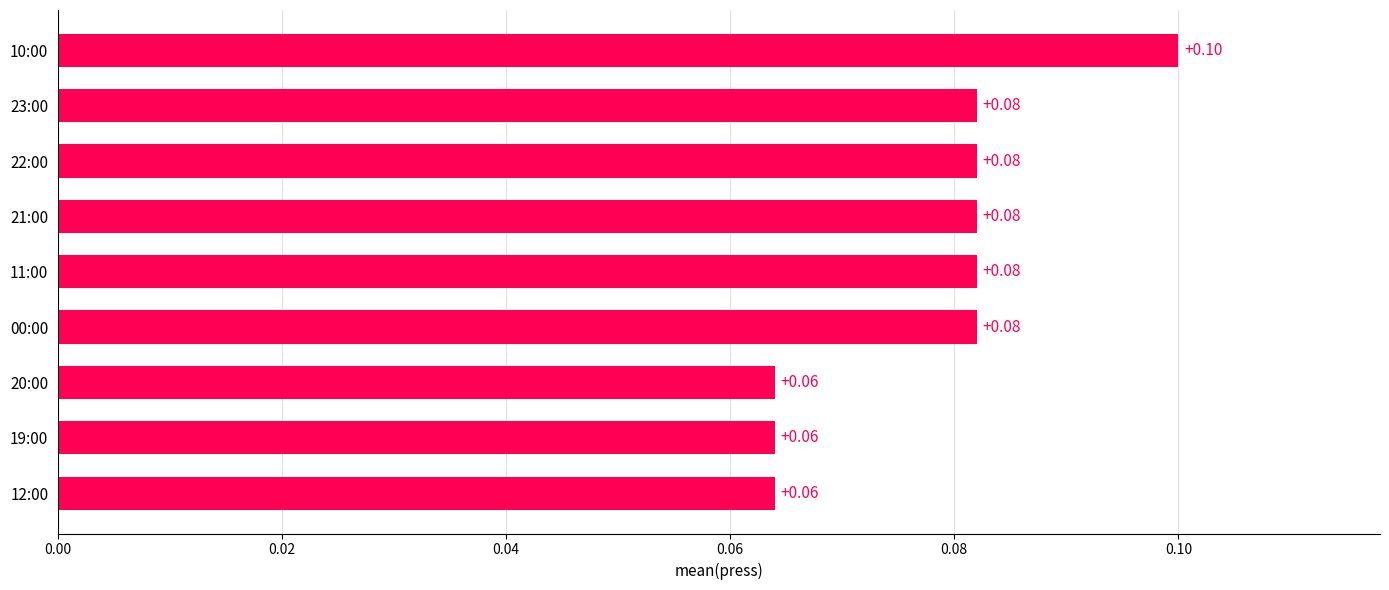

Between 10:00 and 00:00, which is larger?

10:00